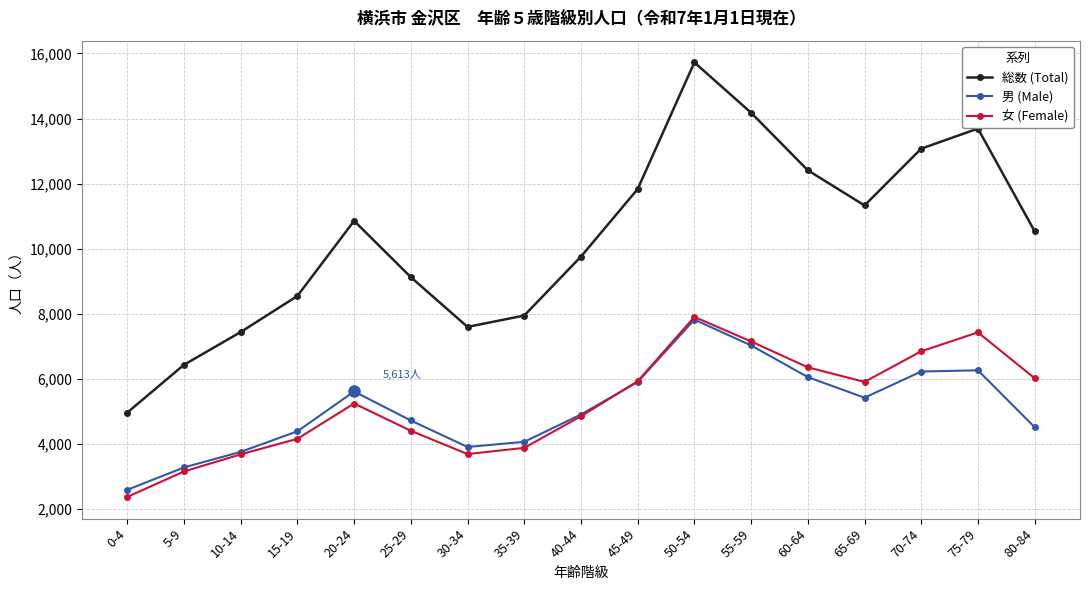

What is the approximate value of 女 (Female) at 75-79, to the nearest 50?

7450